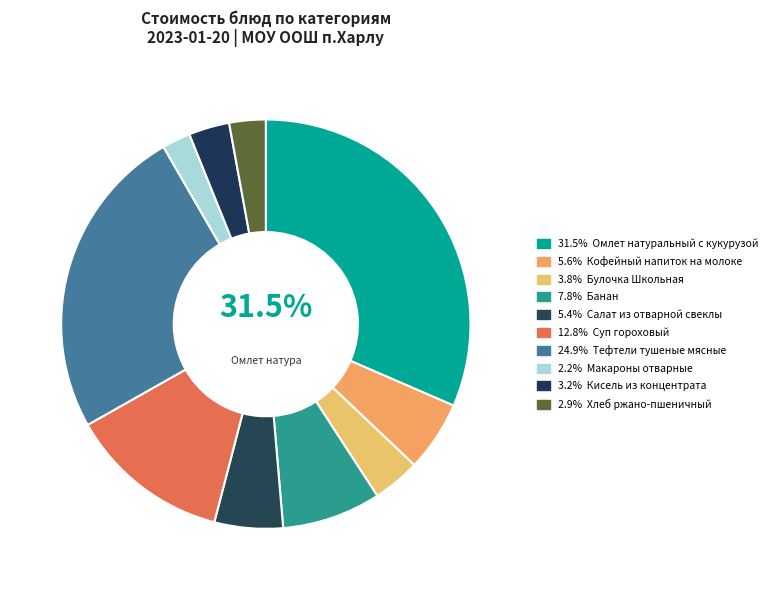

Count the number of slices in the pie.

10